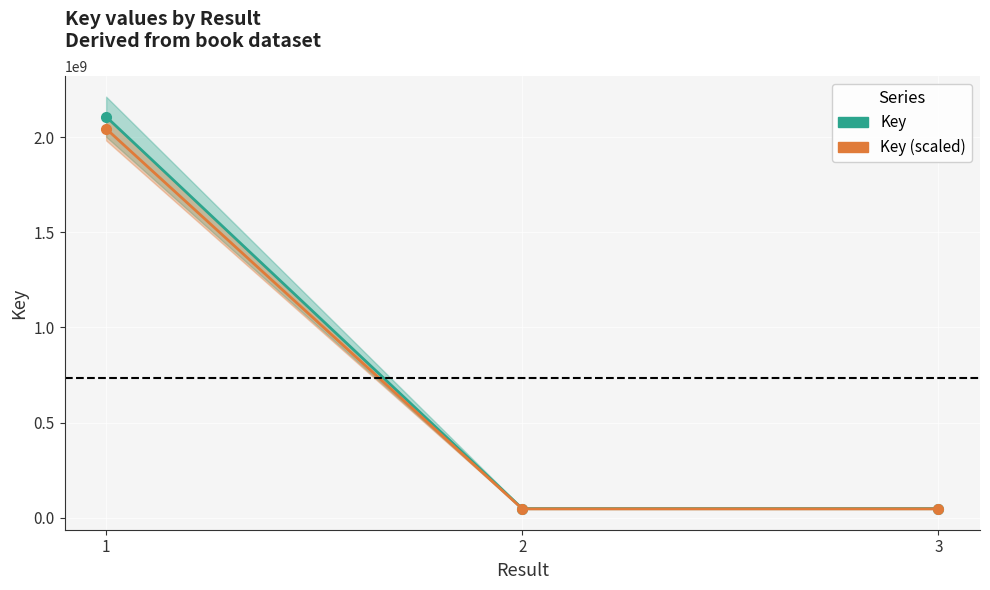

Reading left to right, list all the values displayed in this chart.

Key: 2108787538.0	47504085.0	47504082.0
Key (scaled): 2045523911.9	46078962.4	46078959.5